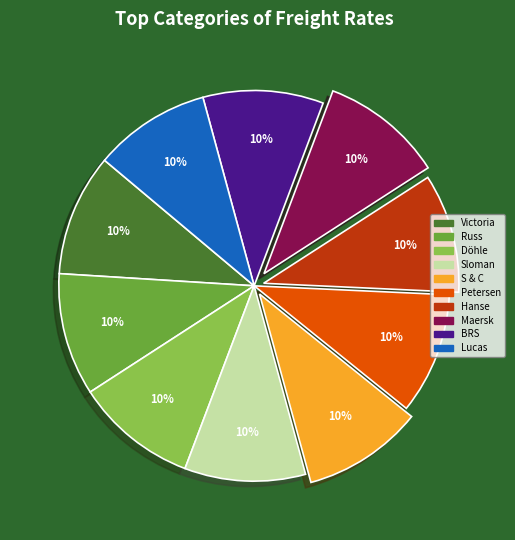

What percentage is the Maersk slice, to the nearest percent?

10%